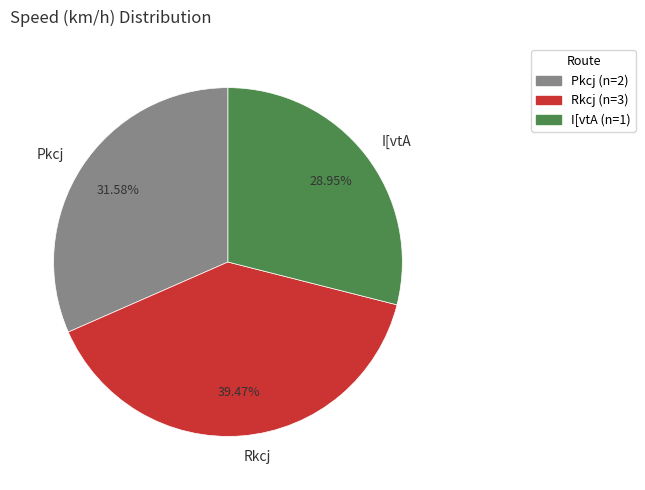

Rank the categories by value from lowest to highest.

I[vtA, Pkcj, Rkcj